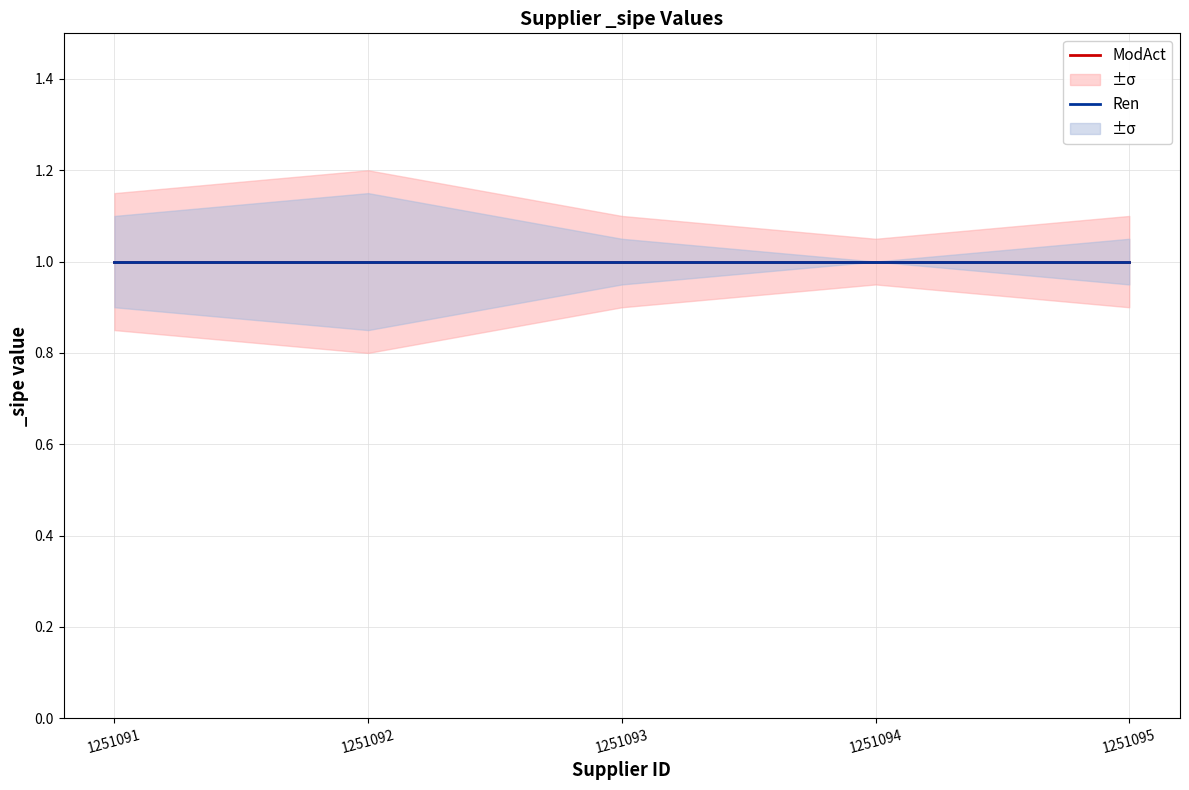

Does the chart have visible grid lines?

Yes